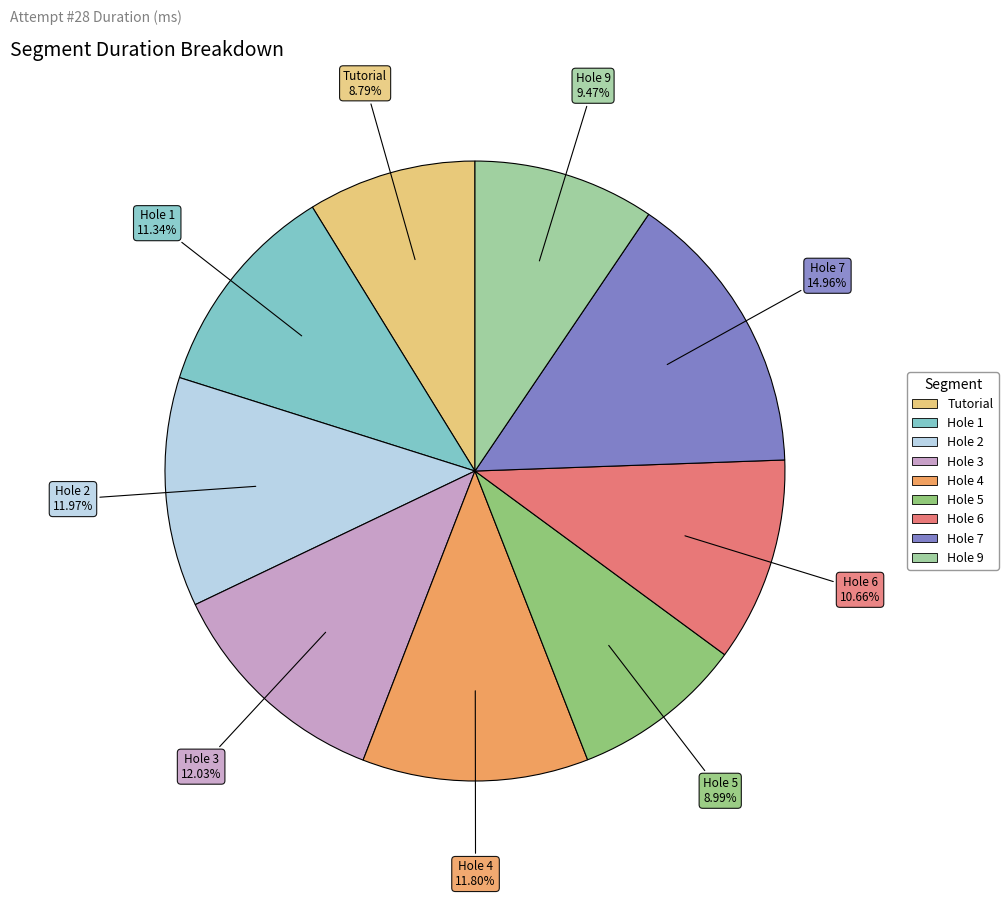

Is it true that Hole 9 is 2% of the pie?

False